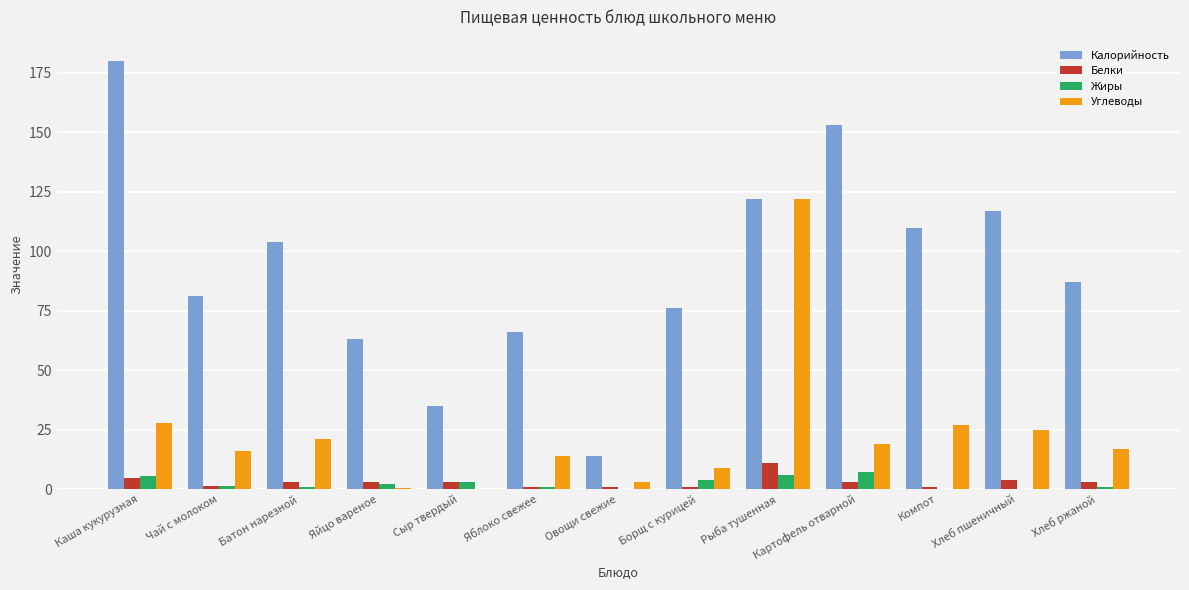

What is the spread (max minus min) of values at Борщ с курицей?

75.0